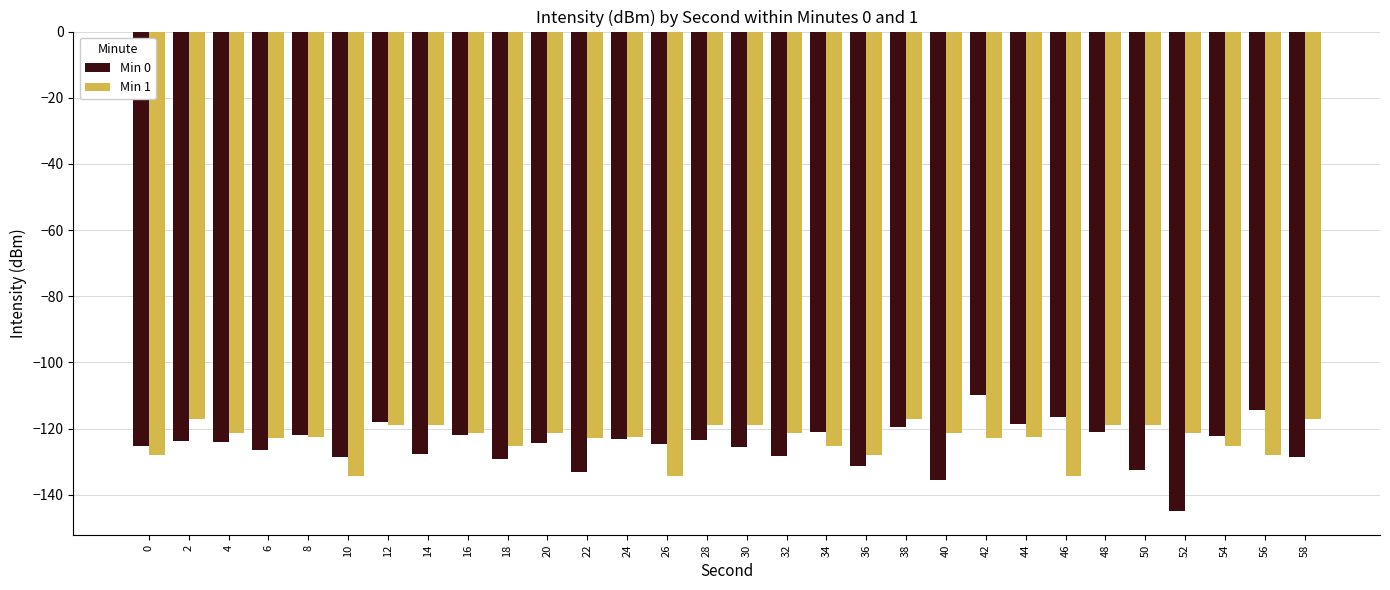

Read the Min 1 value at 42.

-122.9